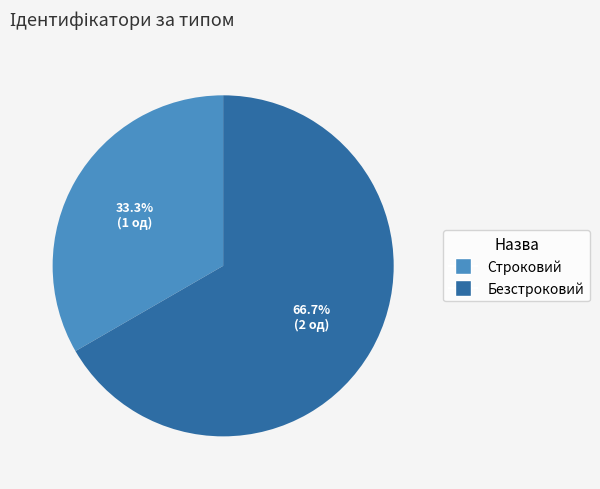

Which has a higher value, Безстроковий or Строковий?

Безстроковий